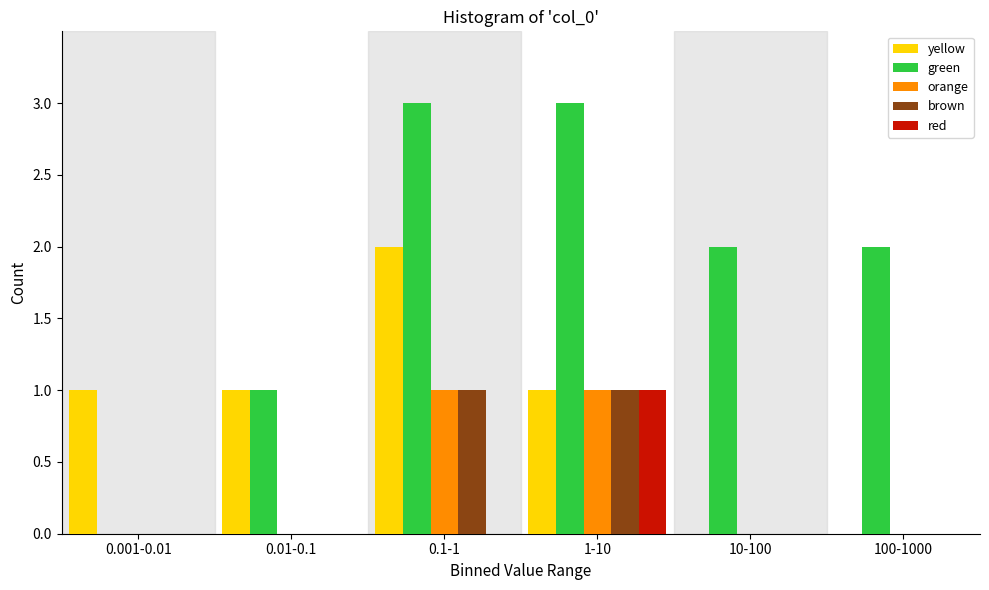

Reading left to right, list all the values displayed in this chart.

yellow: 0.001-0.01=1	0.01-0.1=1	0.1-1=2	1-10=1	10-100=0	100-1000=0
green: 0.001-0.01=0	0.01-0.1=1	0.1-1=3	1-10=3	10-100=2	100-1000=2
orange: 0.001-0.01=0	0.01-0.1=0	0.1-1=1	1-10=1	10-100=0	100-1000=0
brown: 0.001-0.01=0	0.01-0.1=0	0.1-1=1	1-10=1	10-100=0	100-1000=0
red: 0.001-0.01=0	0.01-0.1=0	0.1-1=0	1-10=1	10-100=0	100-1000=0